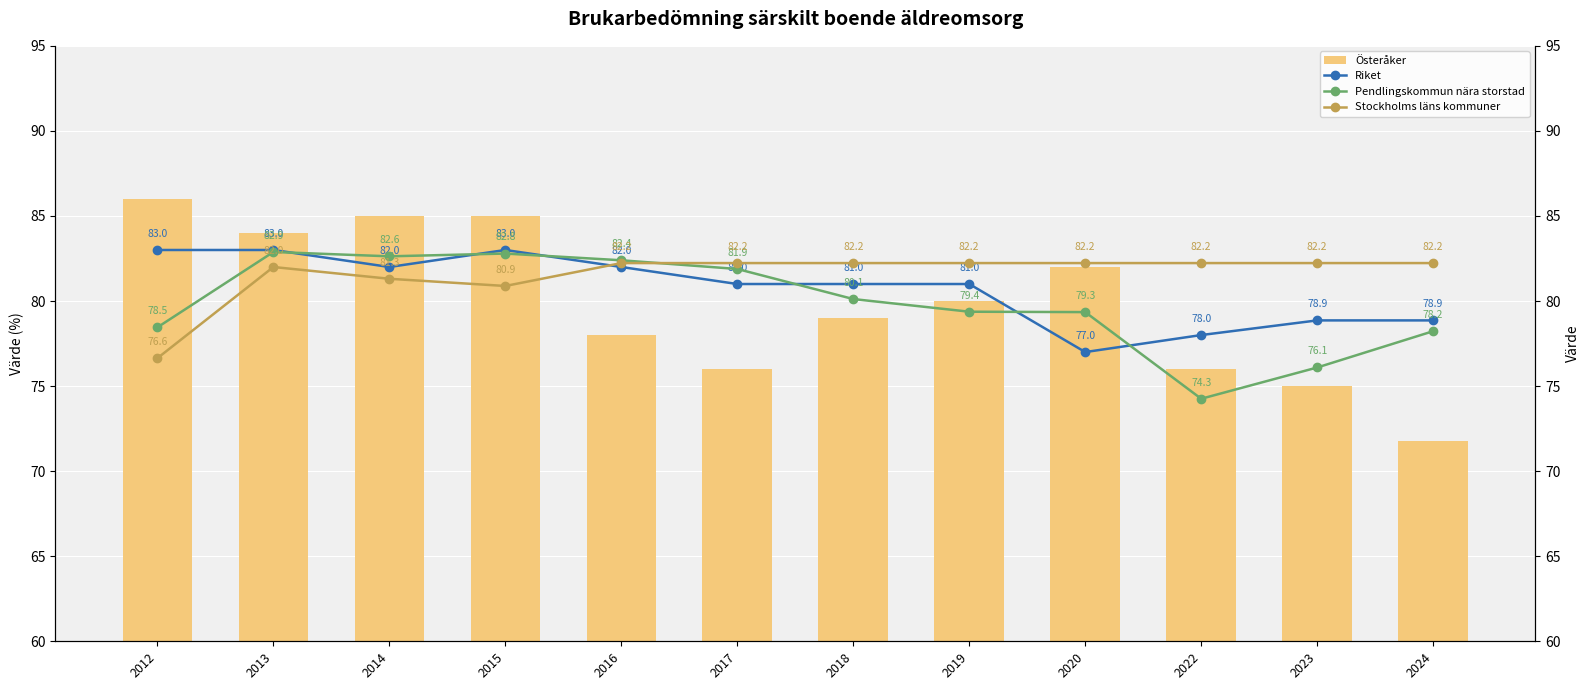

Count the number of data series in this chart.

4